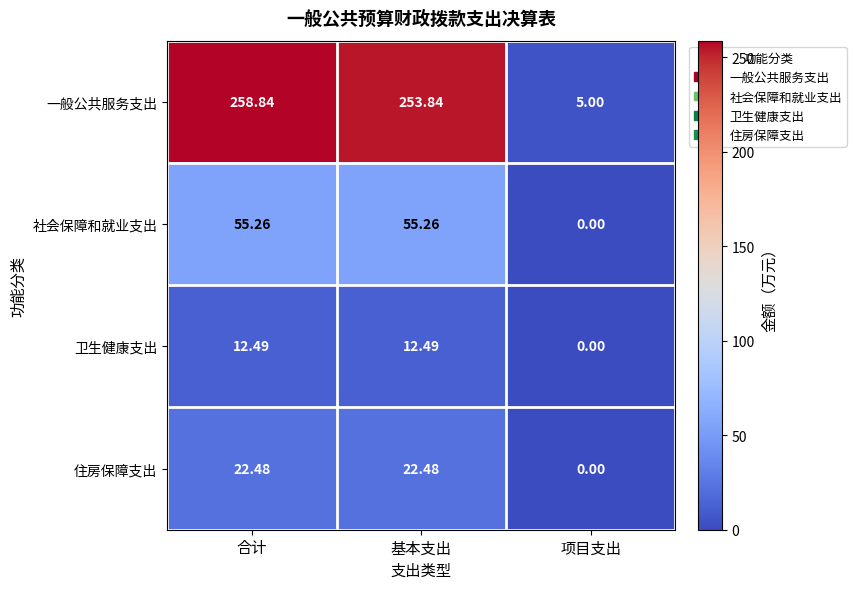

Which series changed the most between 基本支出 and 项目支出?

一般公共服务支出